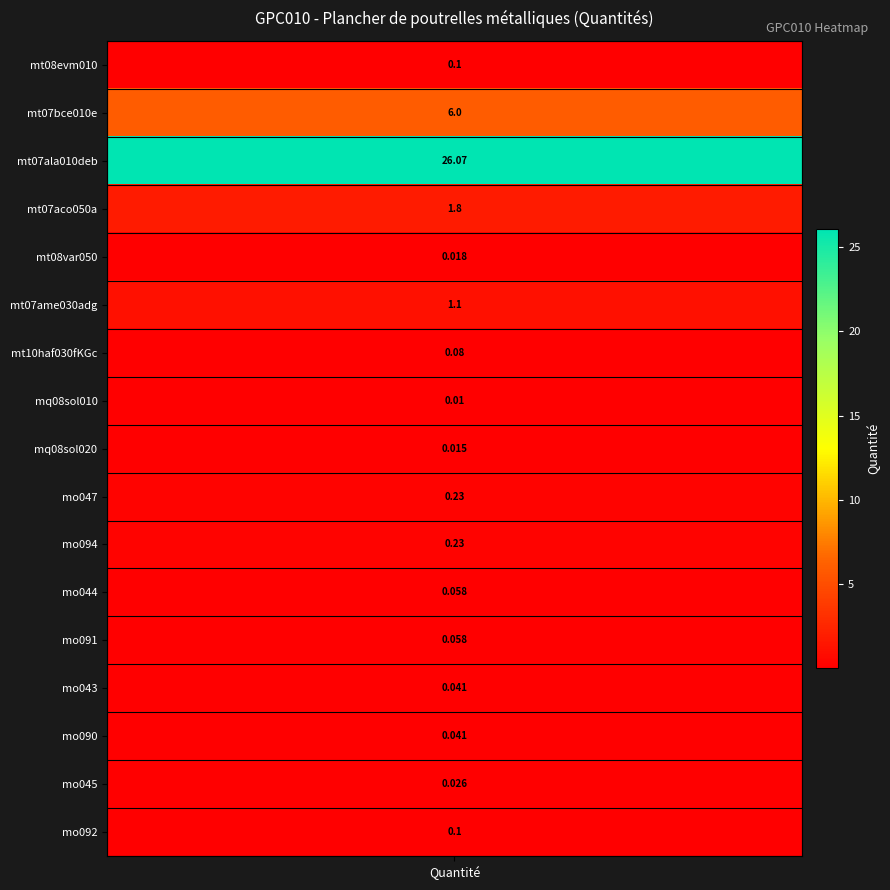

What is the maximum value shown in the chart?

26.1